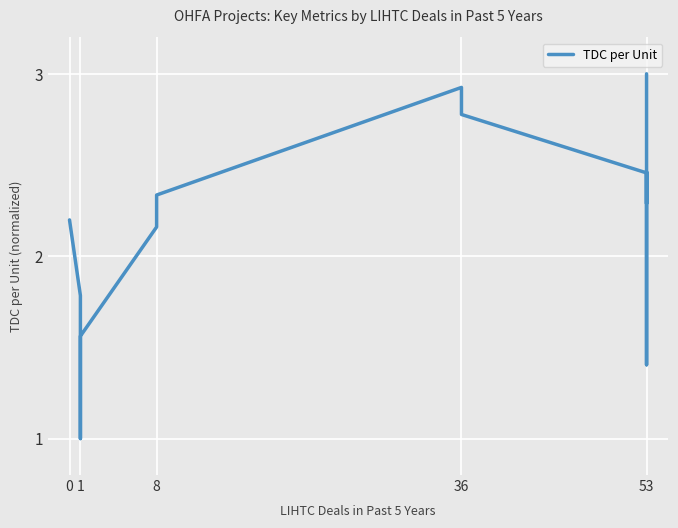

What is the value of the 3rd point from the left?

1.8